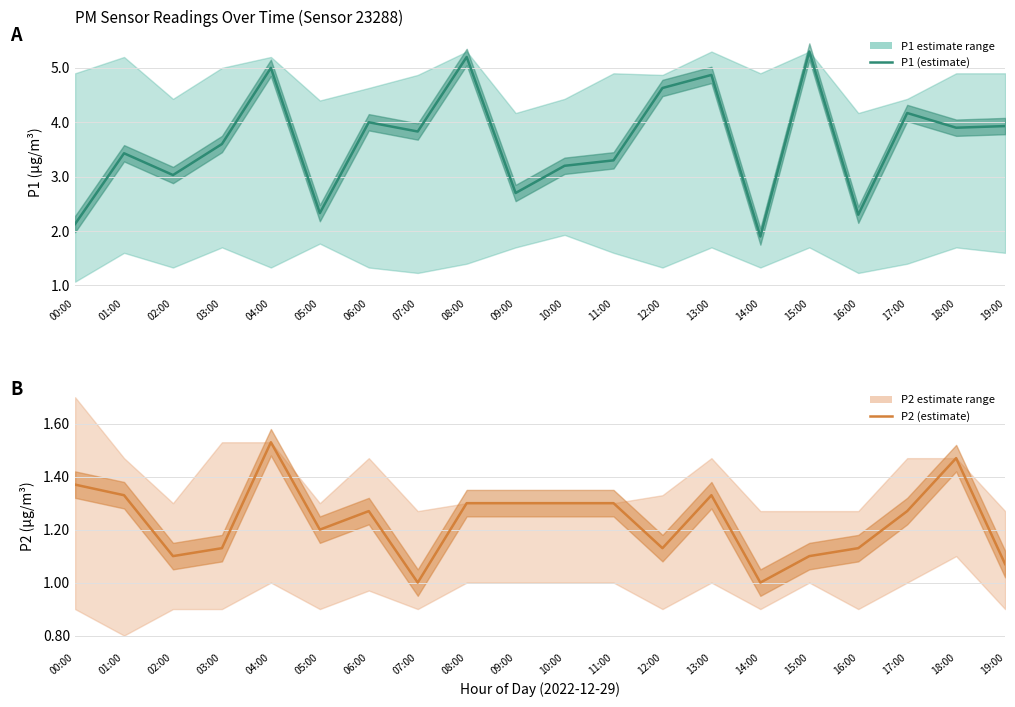

Reading left to right, transcribe all the data shown in this chart.

P1 (estimate): 2.1	3.4	3.0	3.6	5.0	2.3	4.0	3.8	5.2	2.7	3.2	3.3	4.6	4.9	1.9	5.3	2.3	4.2	3.9	3.9
P2 (estimate): 1.4	1.3	1.1	1.1	1.5	1.2	1.3	1.0	1.3	1.3	1.3	1.3	1.1	1.3	1.0	1.1	1.1	1.3	1.5	1.1